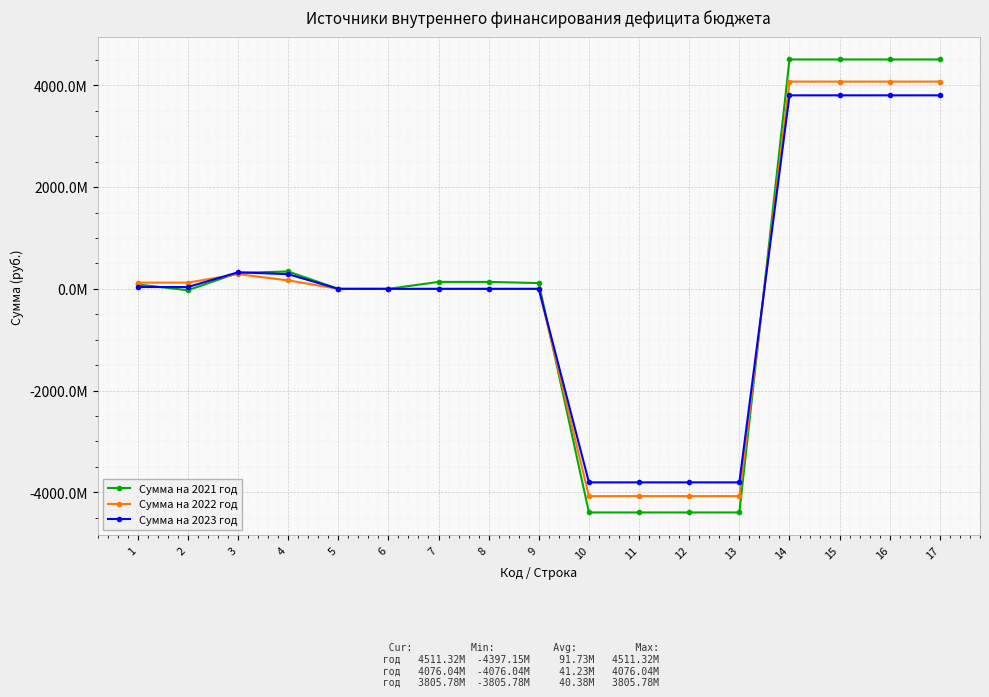

Is it true that Сумма на 2022 год equals -1738502787.0 at 12?

False